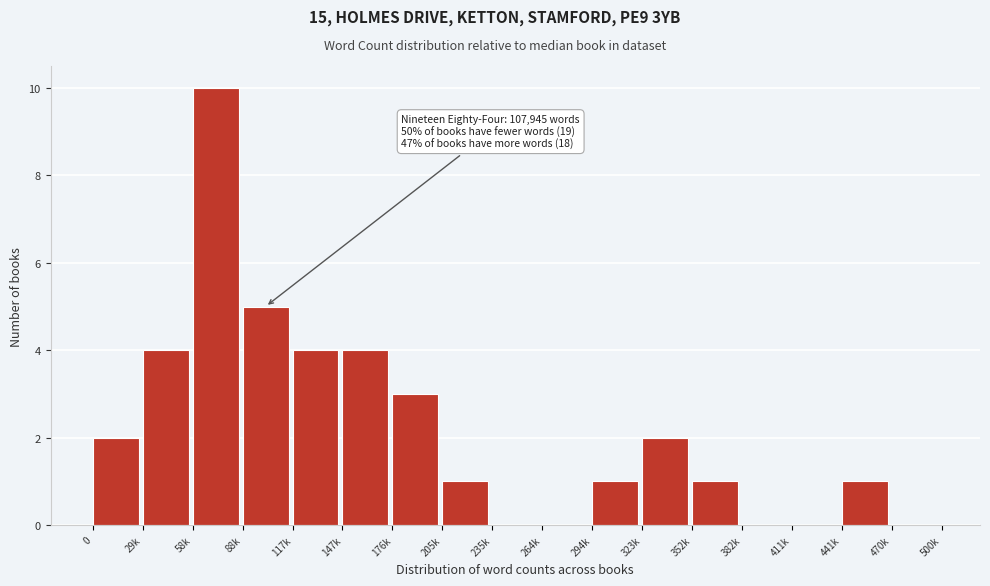

Reading left to right, extract all data points from this chart.

0=2	29k=4	58k=10	88k=5	117k=4	147k=4	176k=3	205k=1	235k=0	264k=0	294k=1	323k=2	352k=1	382k=0	411k=0	441k=1	470k=0